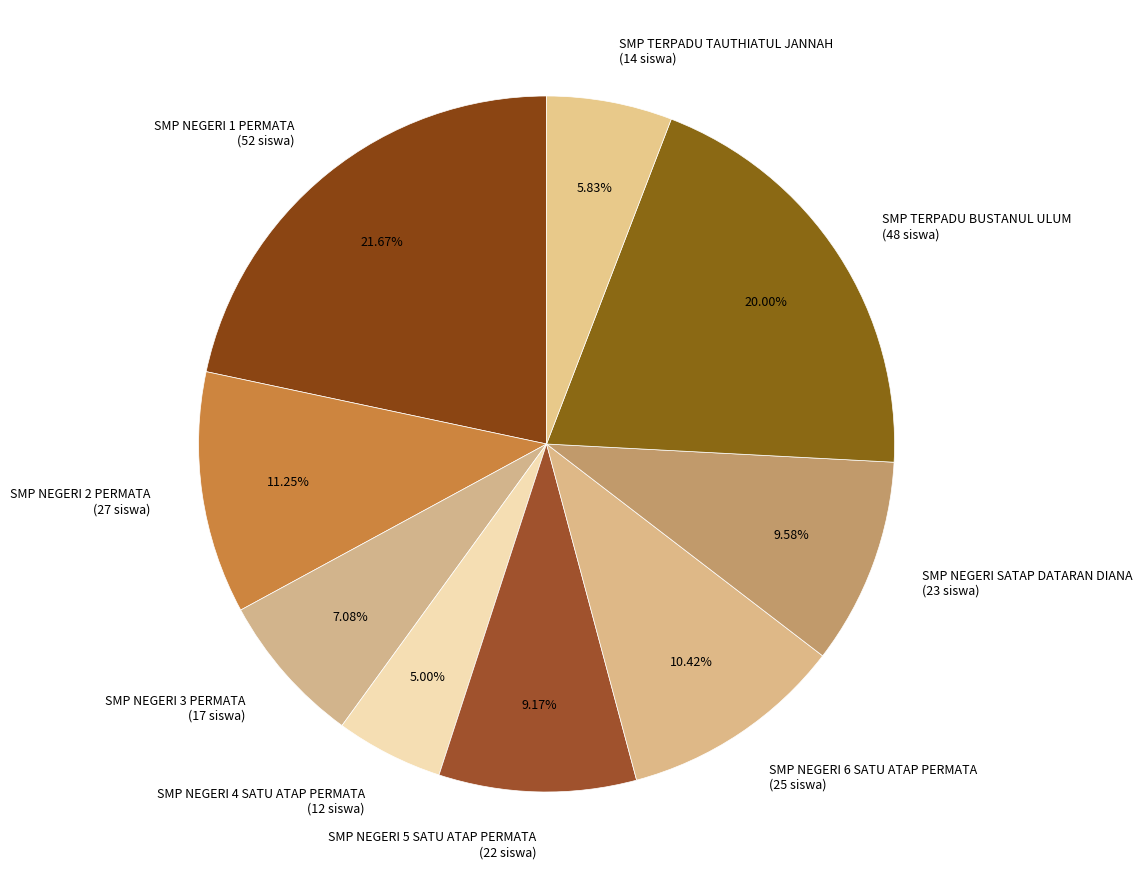

Count the number of slices in the pie.

9